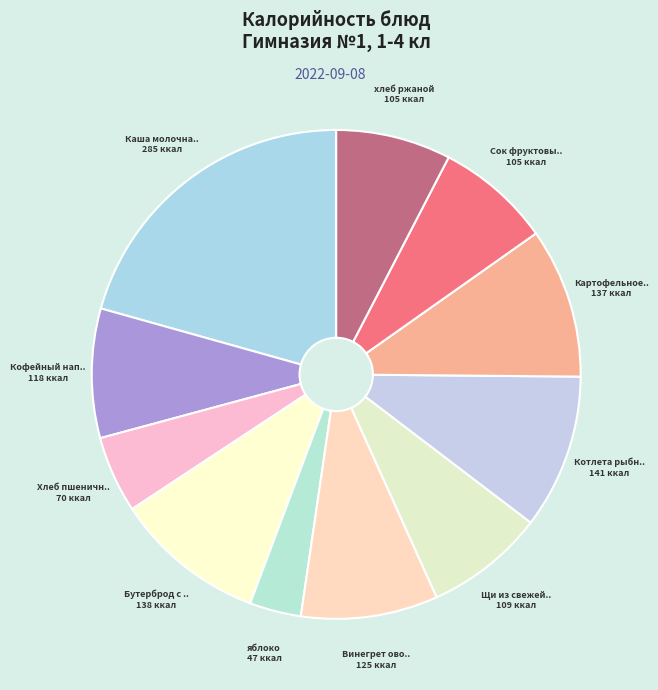

Count the number of slices in the pie.

11